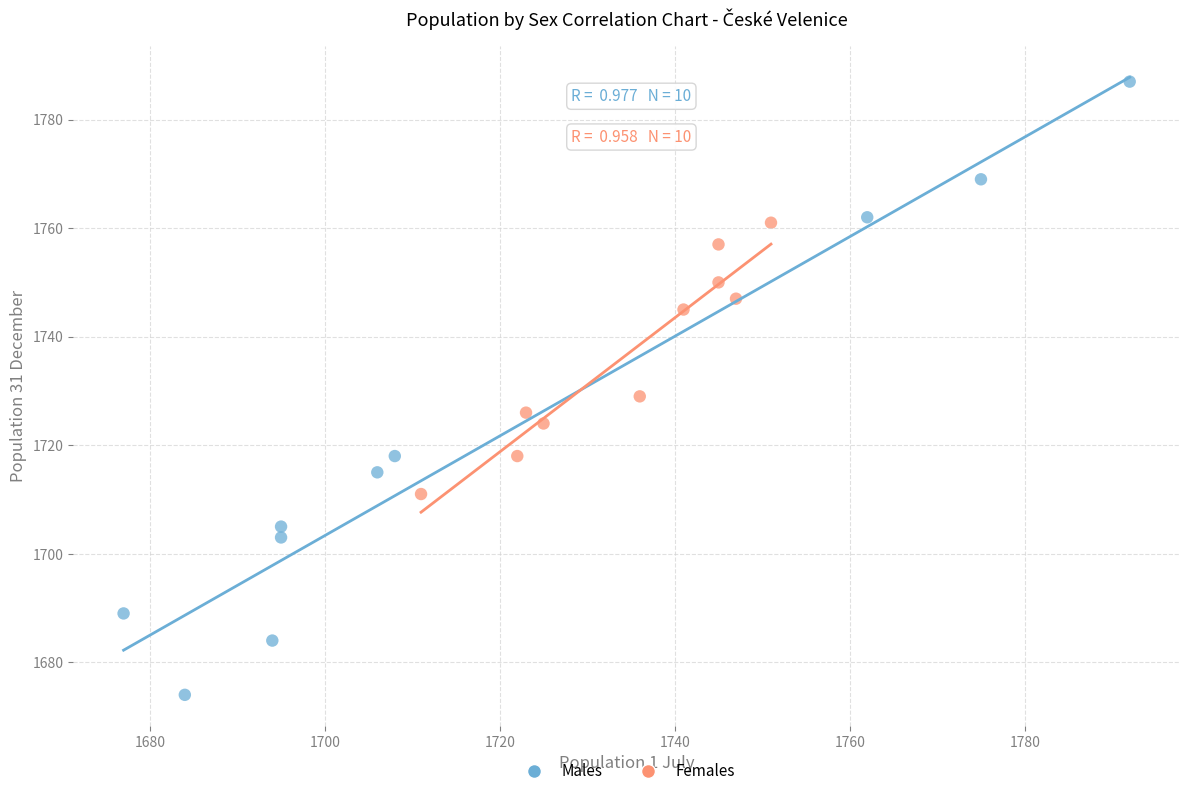

Which series contains the lowest Y value?

Males